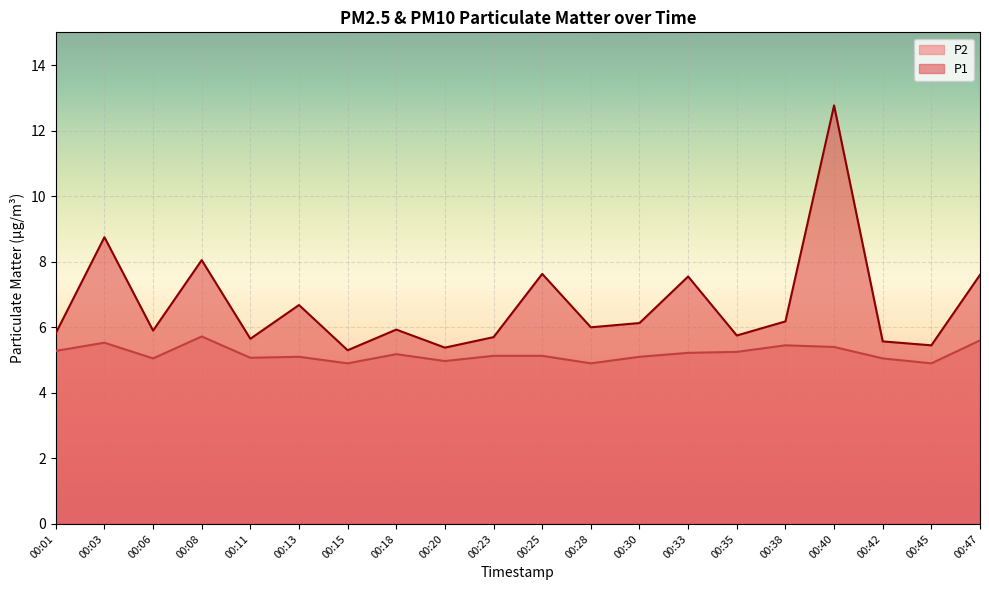

True or false: P2 and P1 intersect in this chart.

False